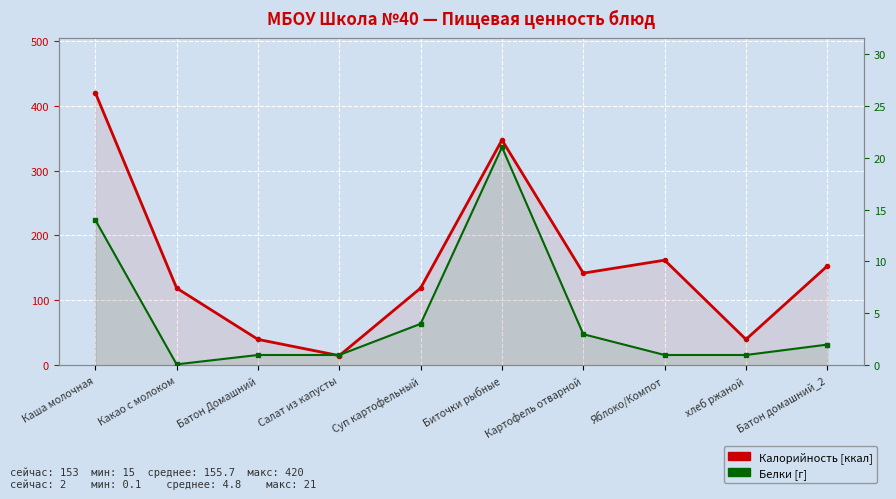

True or false: Белки [г] and Калорийность intersect in this chart.

False